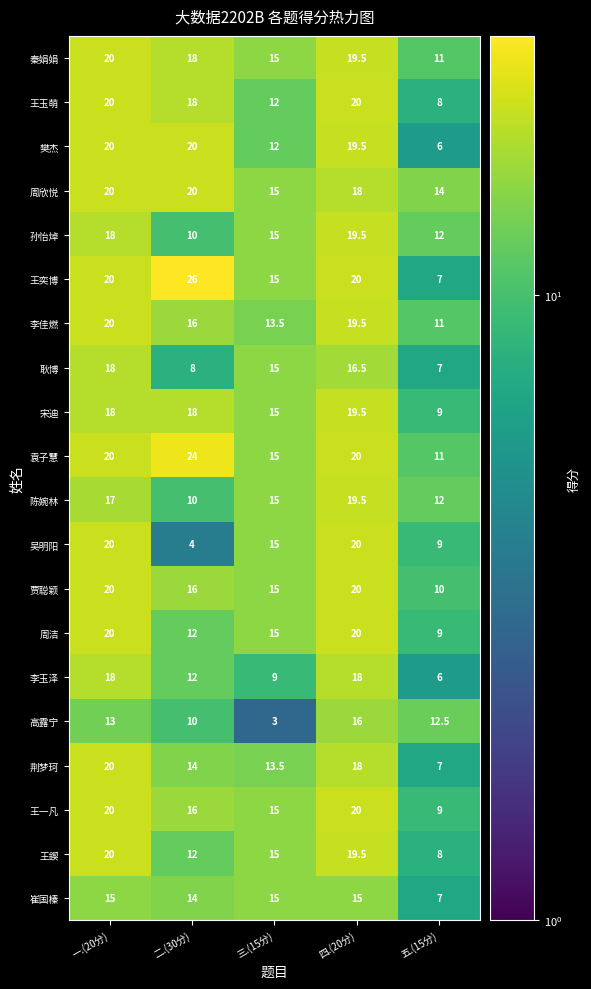

Is the value of 陈婉林 at 一.(20分) greater than the value of 樊杰 at 二.(30分)?

No